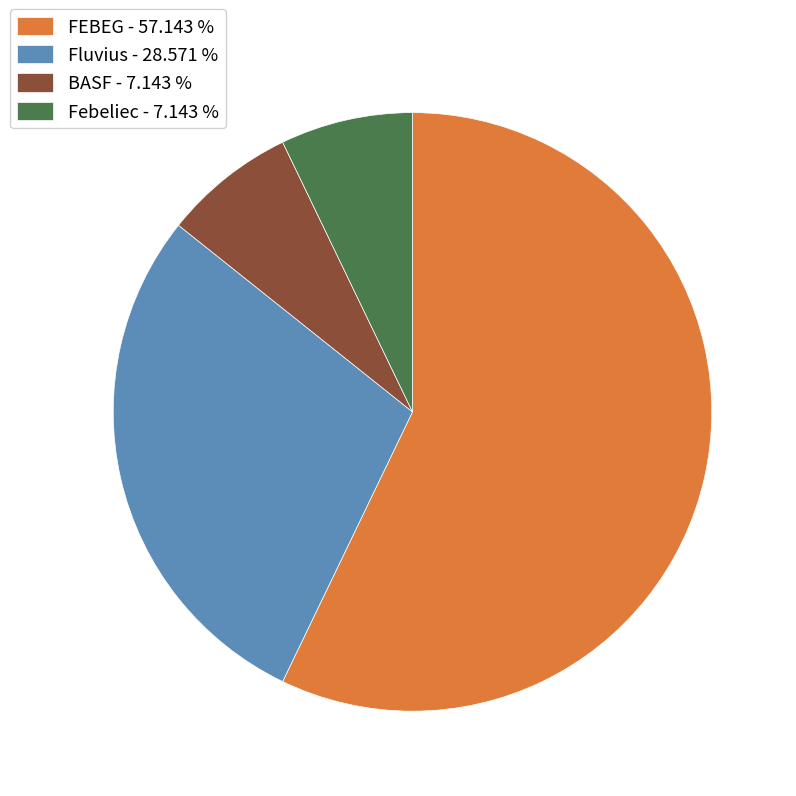

How many segments does this pie chart have?

4